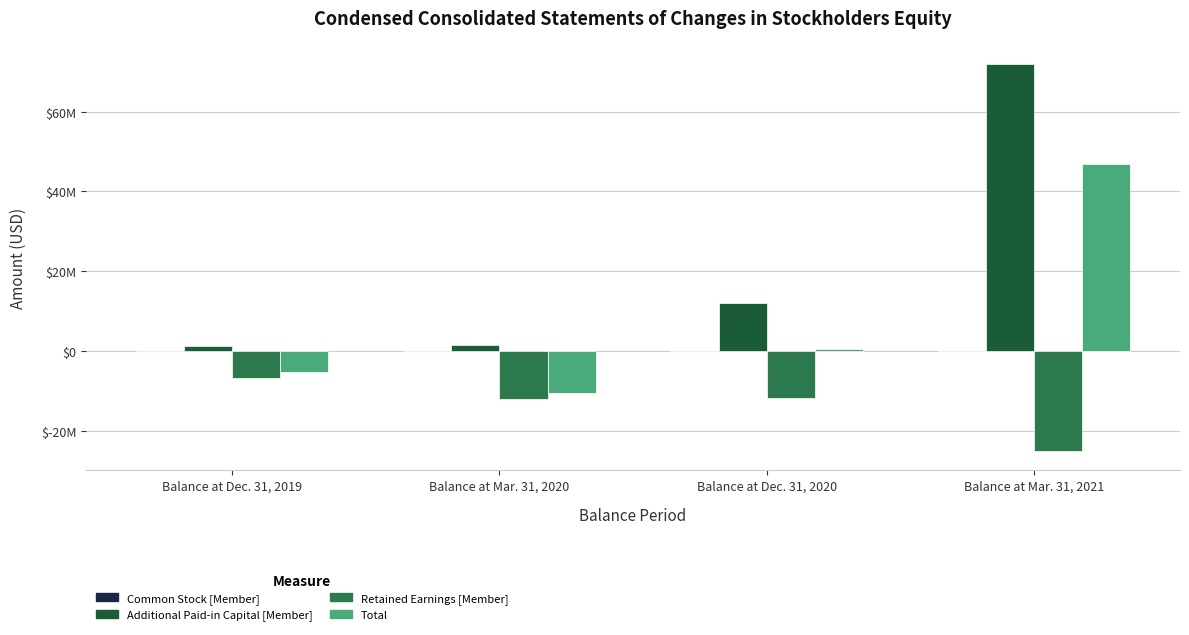

Which has a higher value, Balance at Dec. 31, 2019 or Balance at Mar. 31, 2020?

Balance at Mar. 31, 2020